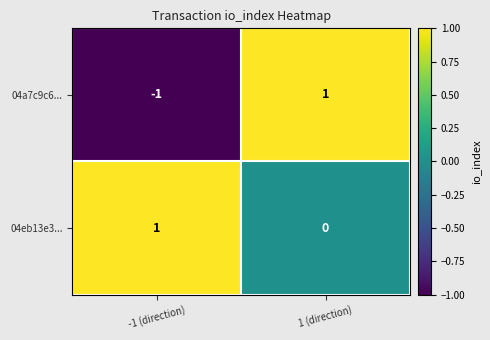

True or false: 04eb13e3... has a value of 0 at 1 (direction).

True